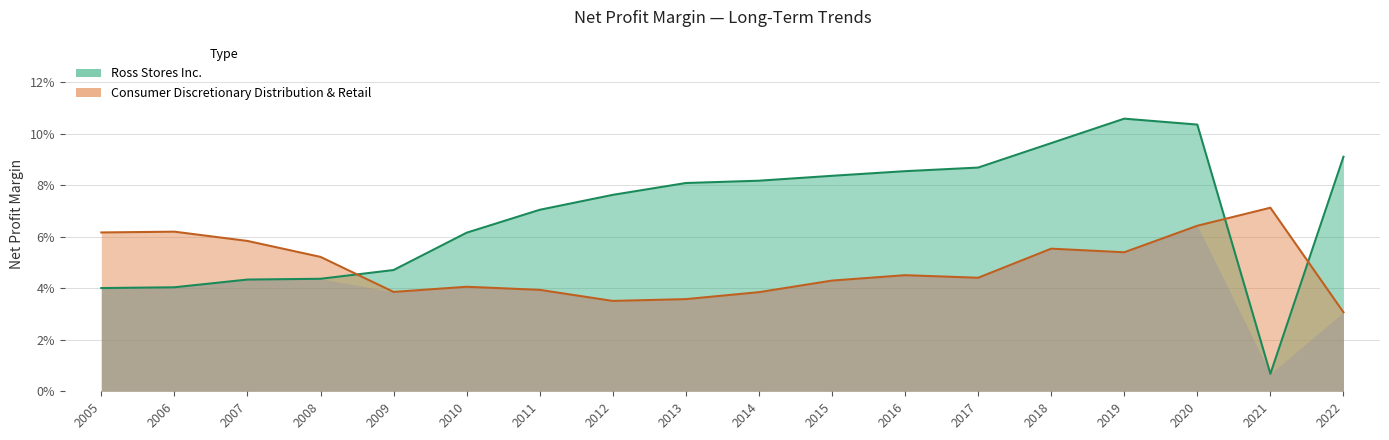

Is it true that Consumer Discretionary Distribution & Retail equals 0.1 at 2021?

False